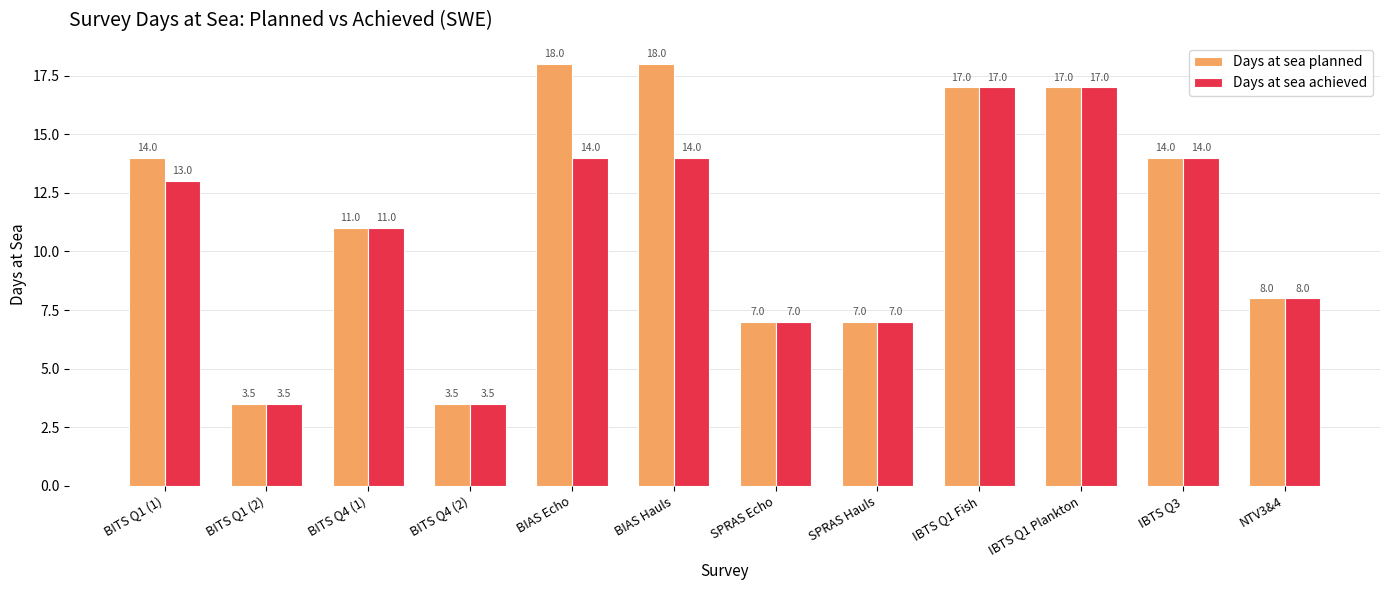

What value does the Days at sea planned series have at IBTS Q1 Fish?

17.0